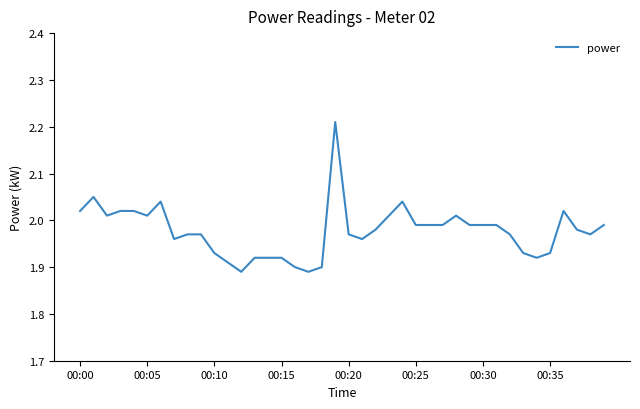

Reading right to left, transcribe all the data shown in this chart.

2.0	2.0	2.0	2.0	1.9	1.9	1.9	2.0	2.0	2.0	2.0	2.0	2.0	2.0	2.0	2.0	2.0	2.0	2.0	2.0	2.2	1.9	1.9	1.9	1.9	1.9	1.9	1.9	1.9	1.9	2.0	2.0	2.0	2.0	2.0	2.0	2.0	2.0	2.0	2.0